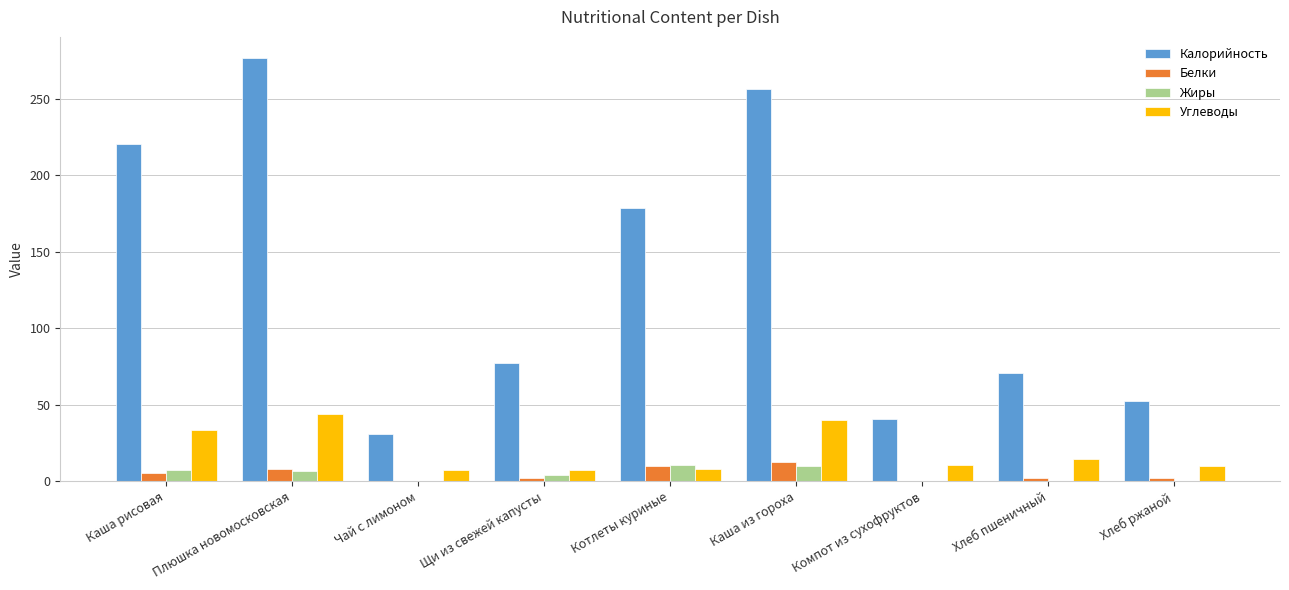

Is the value of Жиры at Плюшка новомосковская greater than the value of Белки at Компот из сухофруктов?

Yes